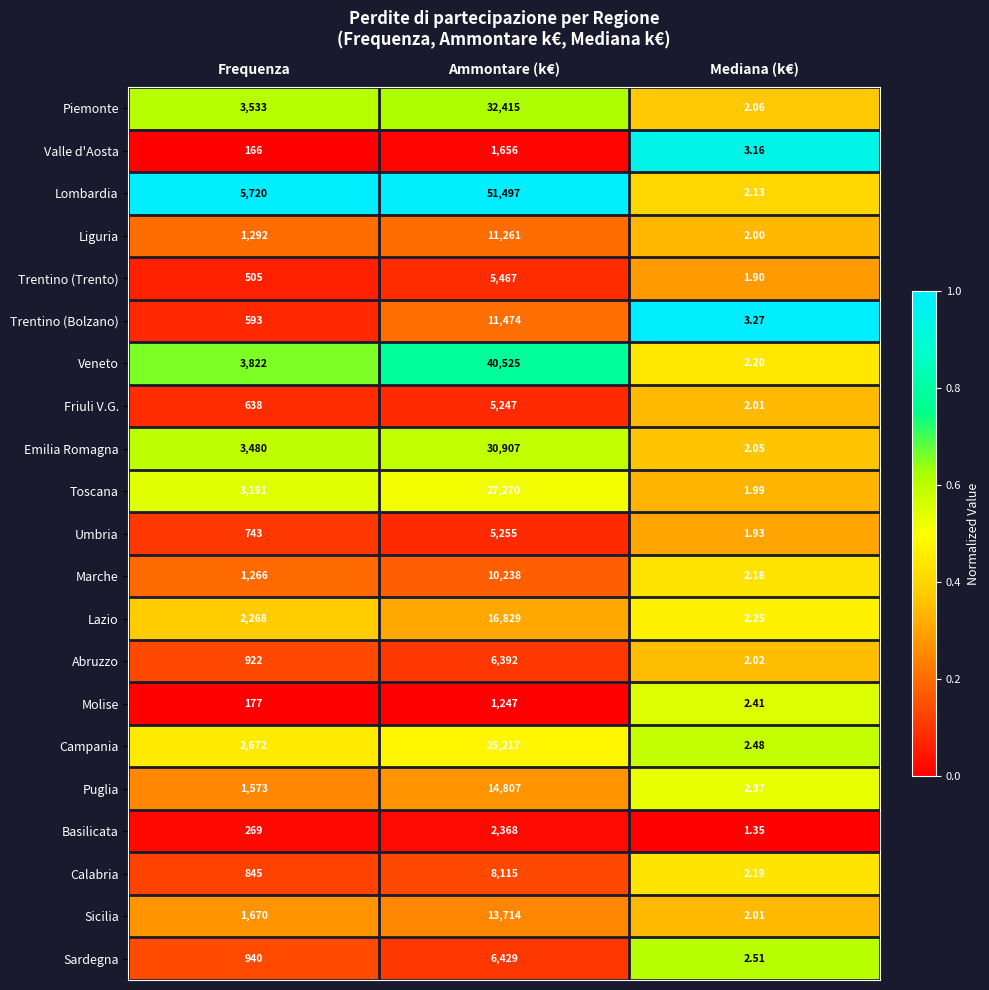

Is the value of Lombardia at Mediana (k€) greater than the value of Toscana at Frequenza?

No